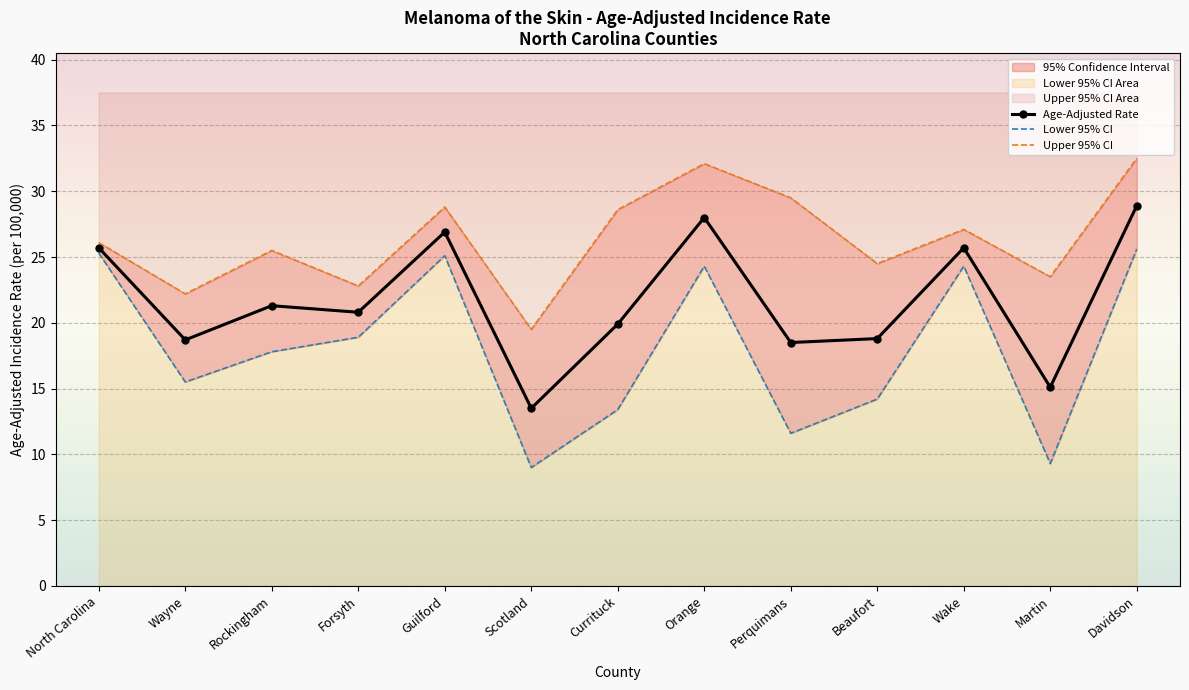

Where is Age-Adjusted Rate nearest to the value 21?

Forsyth